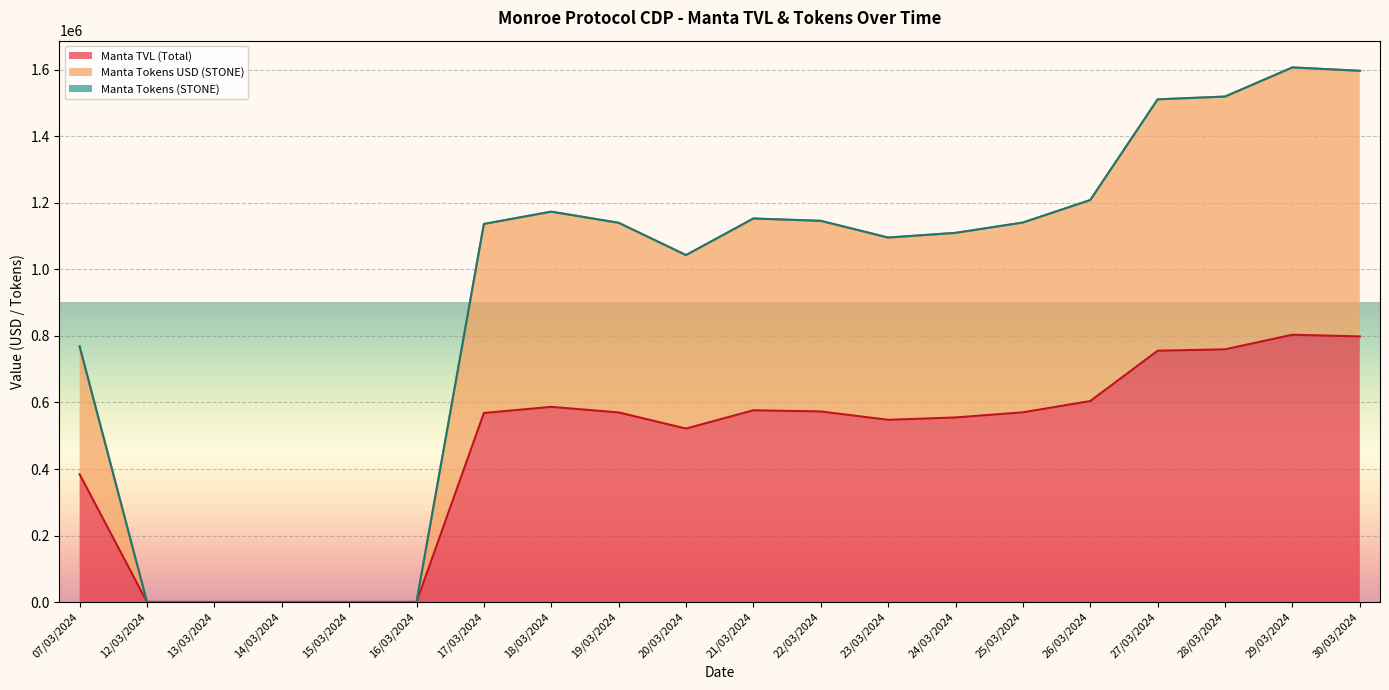

Which has a higher value, 27/03/2024 or 24/03/2024?

27/03/2024